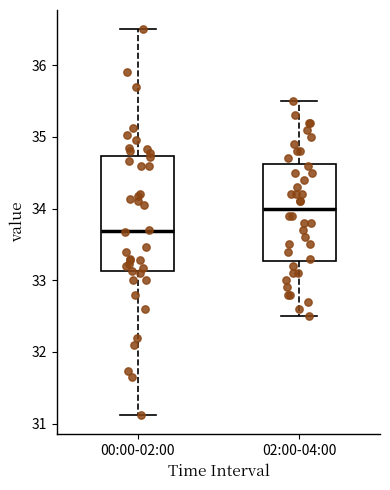

Where is the upper edge of the box for 02:00-04:00 on the y-axis? The values are not printed on the chart, so give them approximately, as read against the axis.

34.6